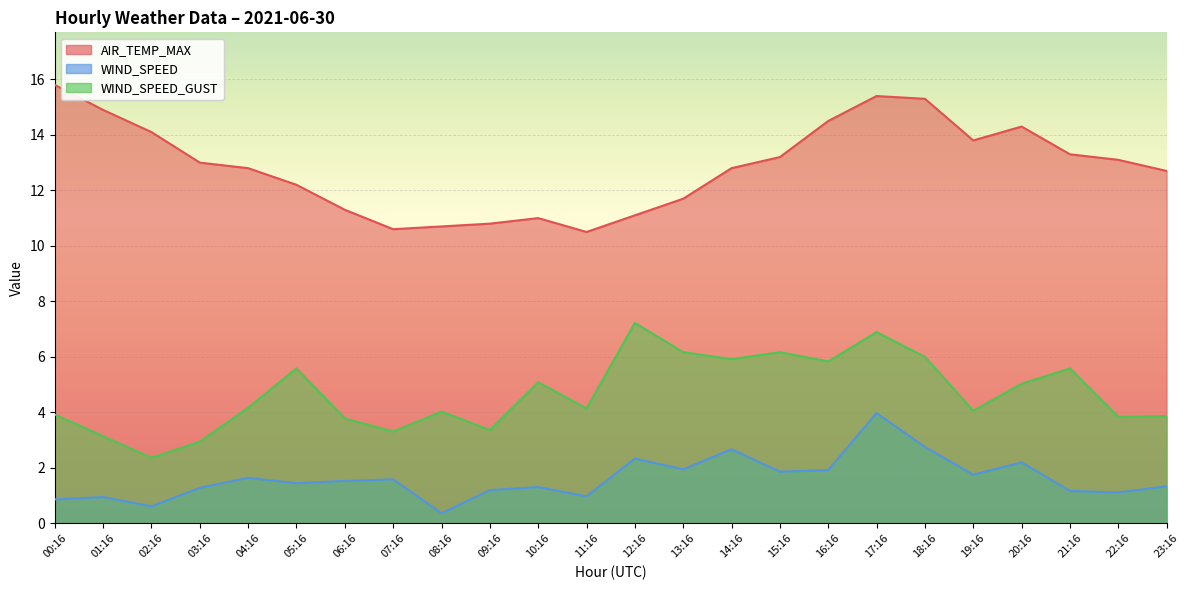

Where is the first local minimum for WIND_SPEED_GUST?

02:16